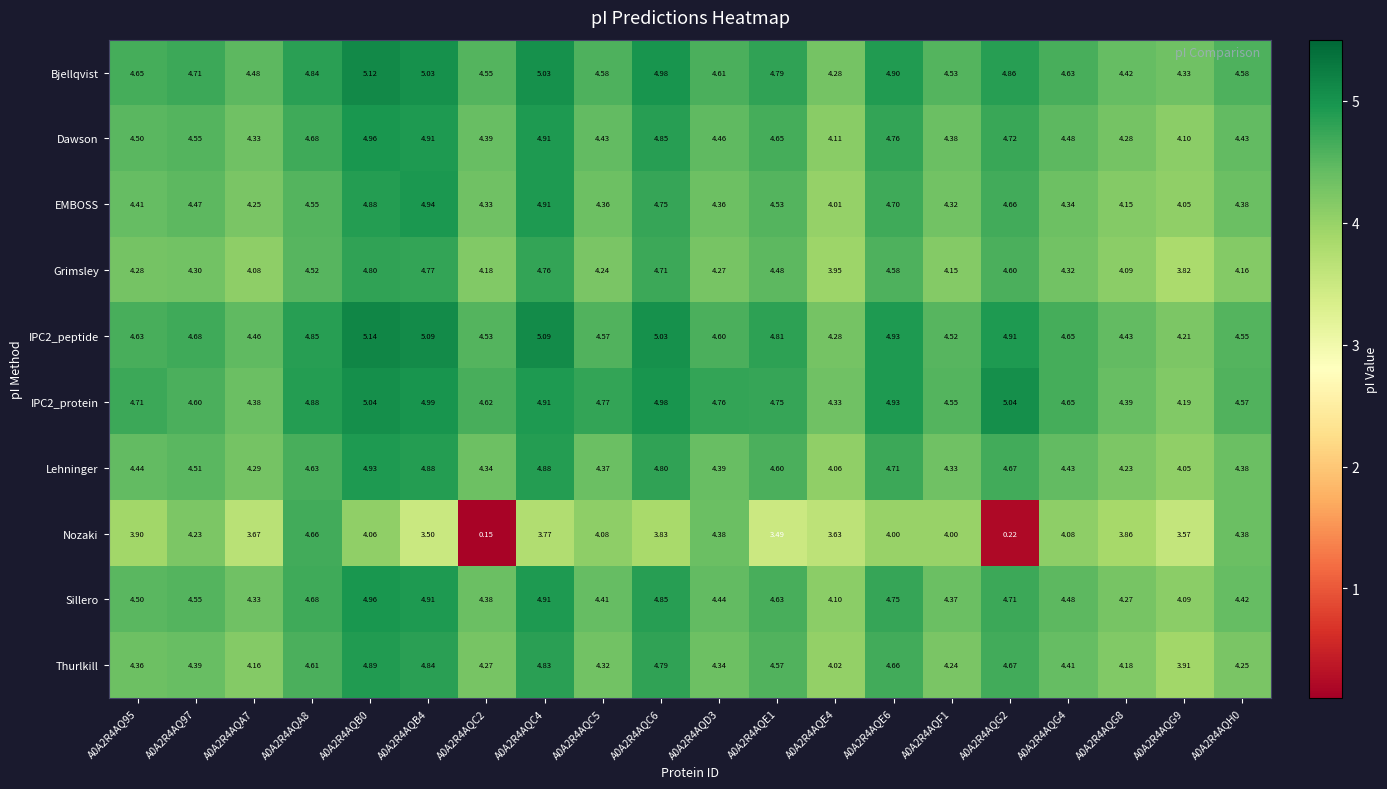

Which series changed the most between A0A2R4AQC2 and A0A2R4AQD3?

Nozaki